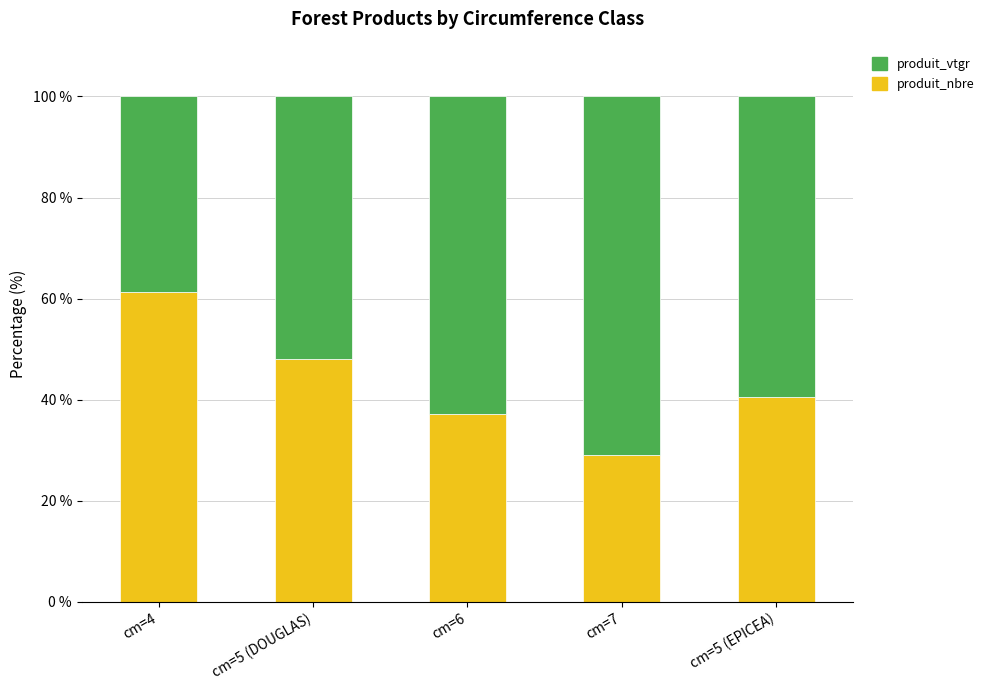

Reading left to right, what are the values for produit_nbre?

cm=4=61.3	cm=5 (DOUGLAS)=48.1	cm=6=37.2	cm=7=29.2	cm=5 (EPICEA)=40.6